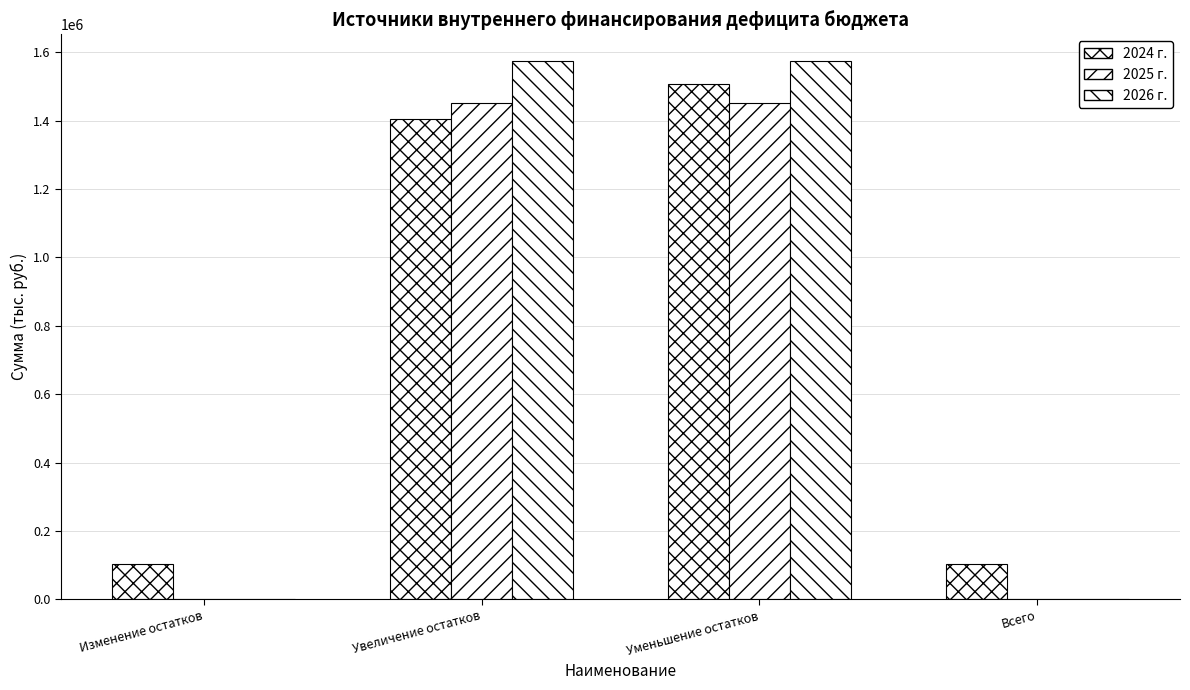

Count the number of categories in the chart.

4